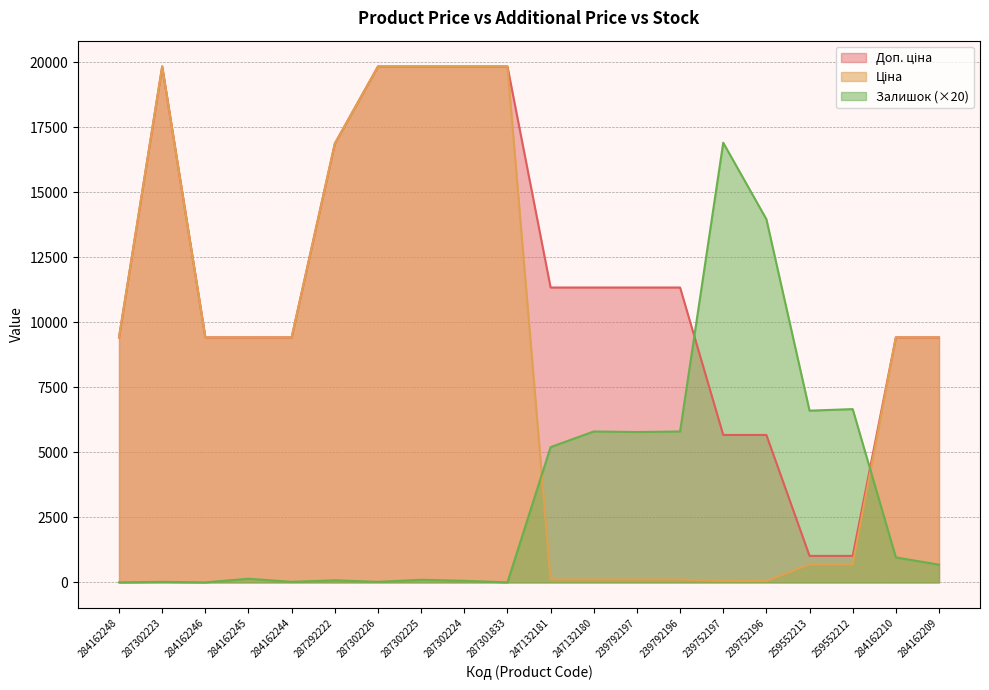

Reading left to right, what are all the values shown in this chart?

Ціна: 284162248=9416.9	287302223=19831.1	284162246=9416.9	284162245=9416.9	284162244=9416.9	287292222=16863.2	287302226=19831.1	287302225=19831.1	287302224=19831.1	287301833=19831.1	247132181=113.3	247132180=113.3	239792197=113.3	239792196=113.3	239752197=56.7	239752196=56.7	259552213=689.1	259552212=689.1	284162210=9416.9	284162209=9416.9
Доп. ціна: 284162248=9416.9	287302223=19831.1	284162246=9416.9	284162245=9416.9	284162244=9416.9	287292222=16863.2	287302226=19831.1	287302225=19831.1	287302224=19831.1	287301833=19831.1	247132181=11334.0	247132180=11334.0	239792197=11334.0	239792196=11334.0	239752197=5667.0	239752196=5667.0	259552213=1017.8	259552212=1017.8	284162210=9416.9	284162209=9416.9
Залишок: 284162248=0.0	287302223=20.0	284162246=0.0	284162245=140.0	284162244=20.0	287292222=80.0	287302226=20.0	287302225=100.0	287302224=60.0	287301833=0.0	247132181=5200.0	247132180=5800.0	239792197=5780.0	239792196=5800.0	239752197=16900.0	239752196=13960.0	259552213=6600.0	259552212=6660.0	284162210=960.0	284162209=680.0